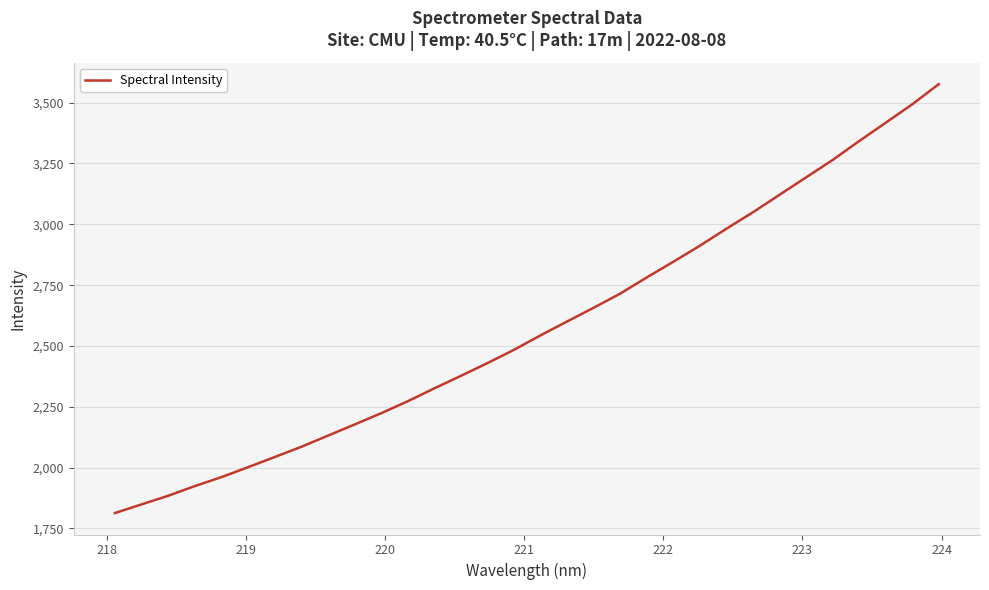

What is the greatest value displayed?

3576.2